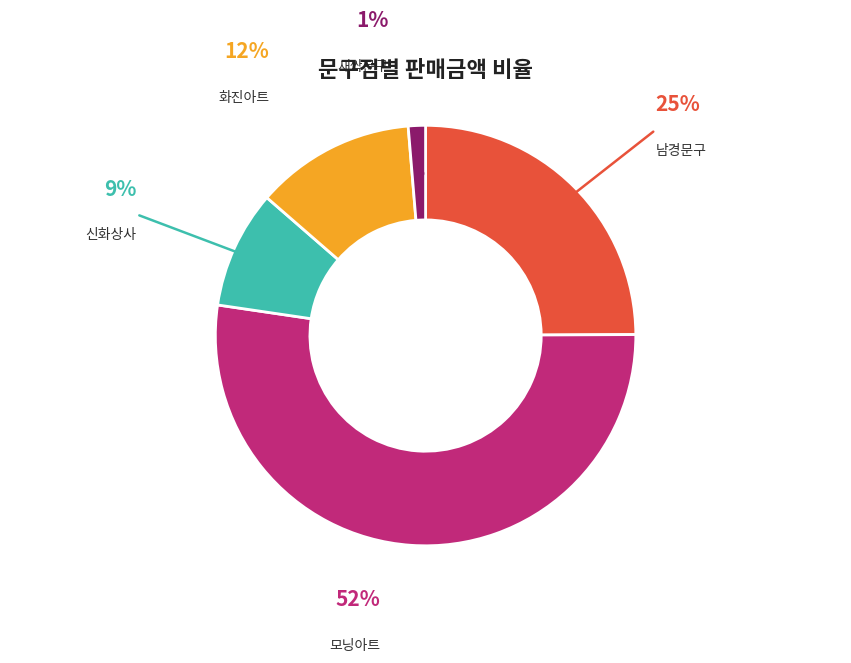

To the nearest percent, what is the average slice percentage?

20%